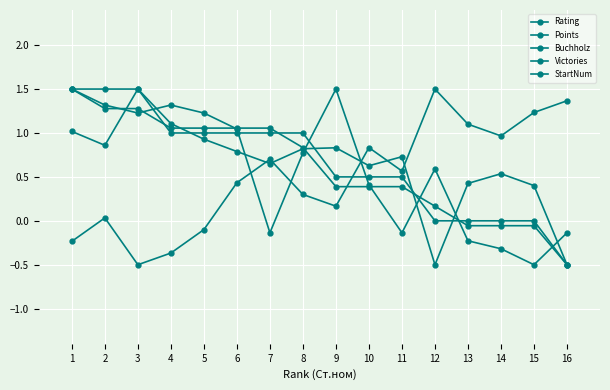

What is the sum of the Points values at 1 and 14?

1.4